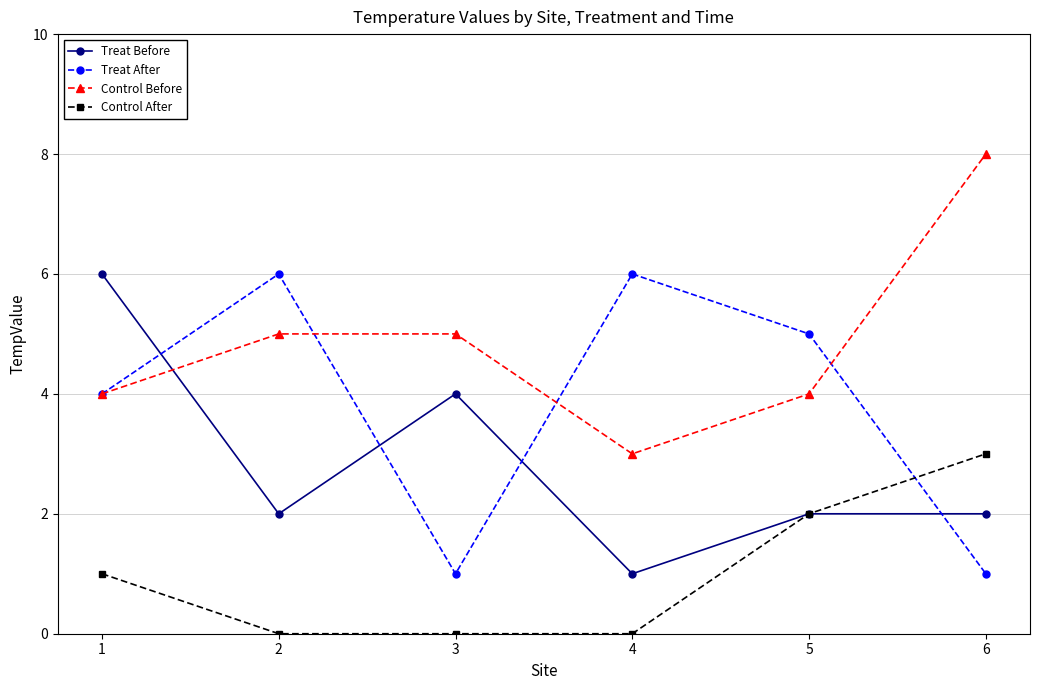

Where is the first local minimum for Control Before?

4